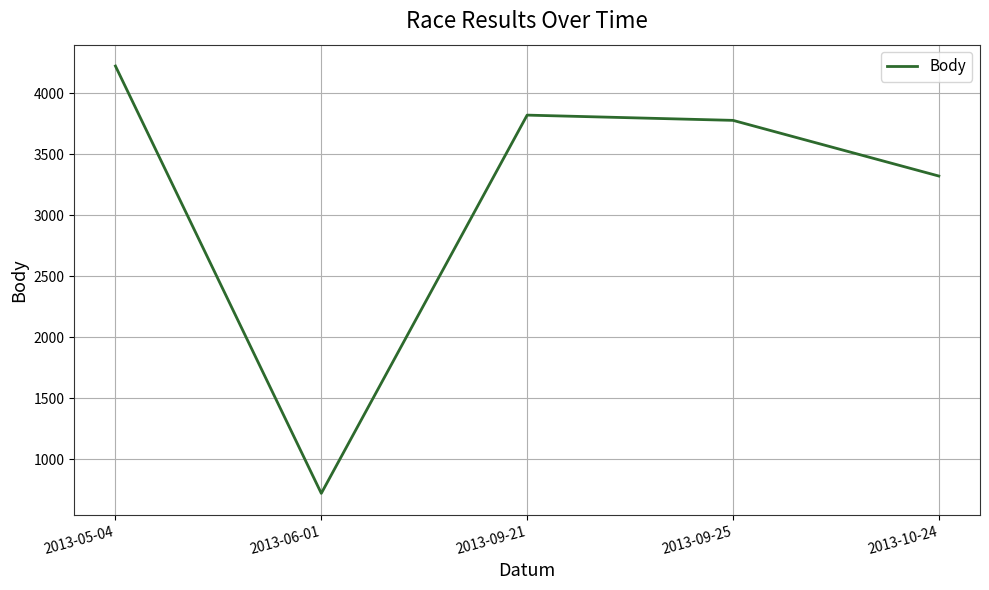

What is the ratio of the value at 2013-05-04 to the value at 2013-09-25?

1.1